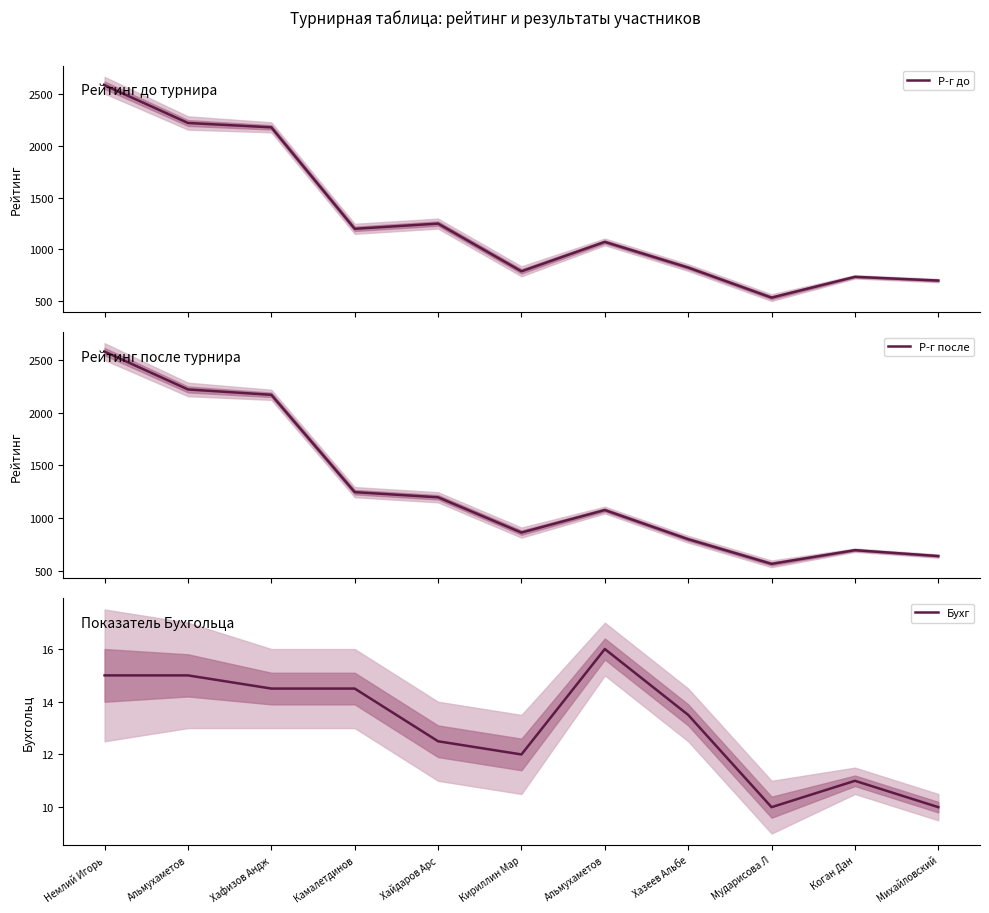

How many times do Р-г после and Р-г до cross each other?

7